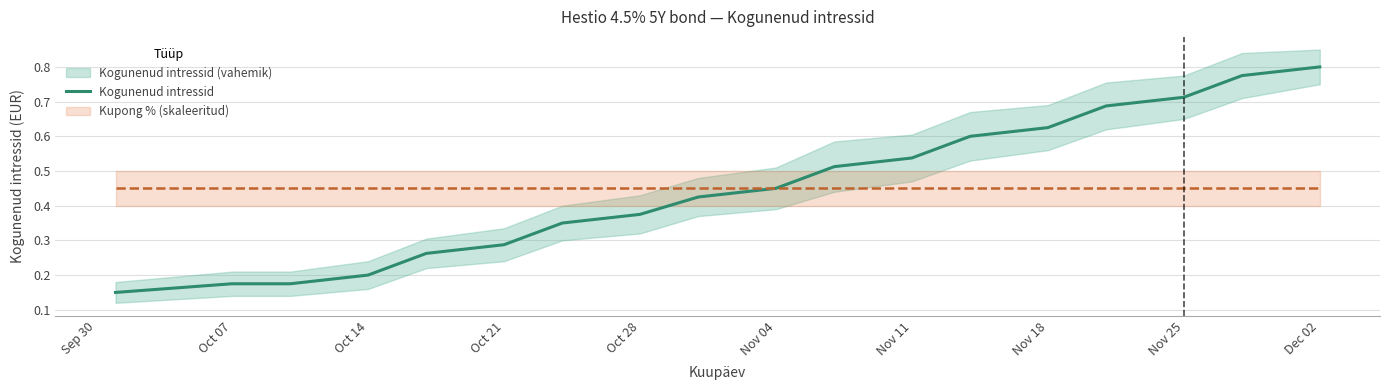

At which label does Kogunenud intressid reach its peak?

Dec 02